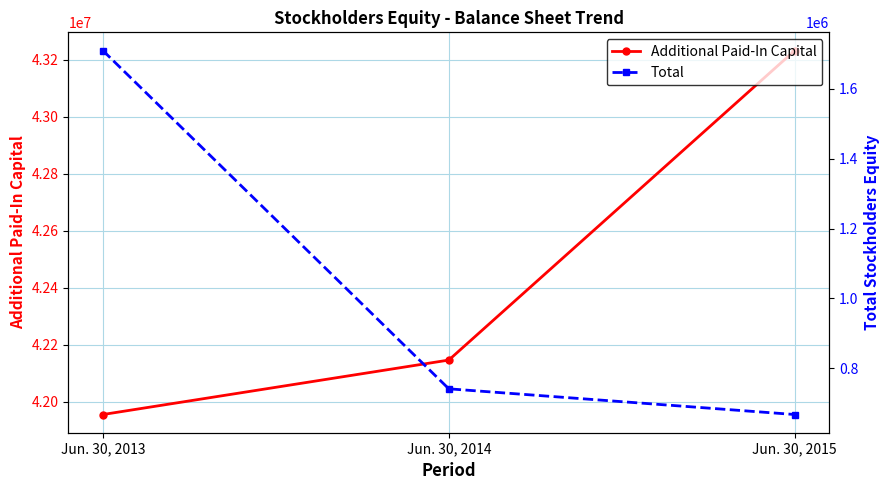

What is the average value of the Additional Paid-In Capital series?

42444989